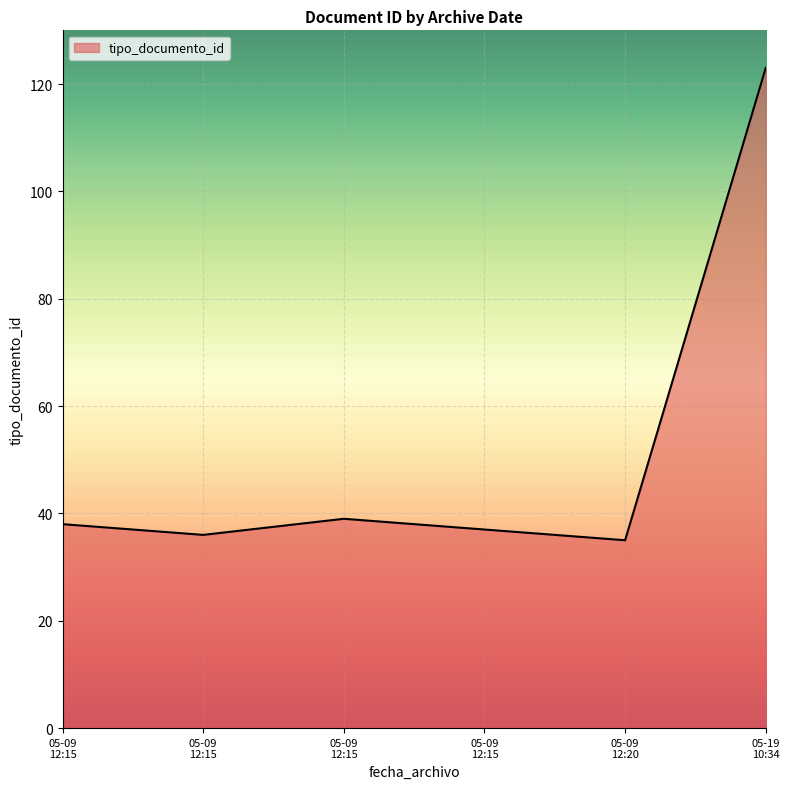

How many lines are shown in the chart?

1